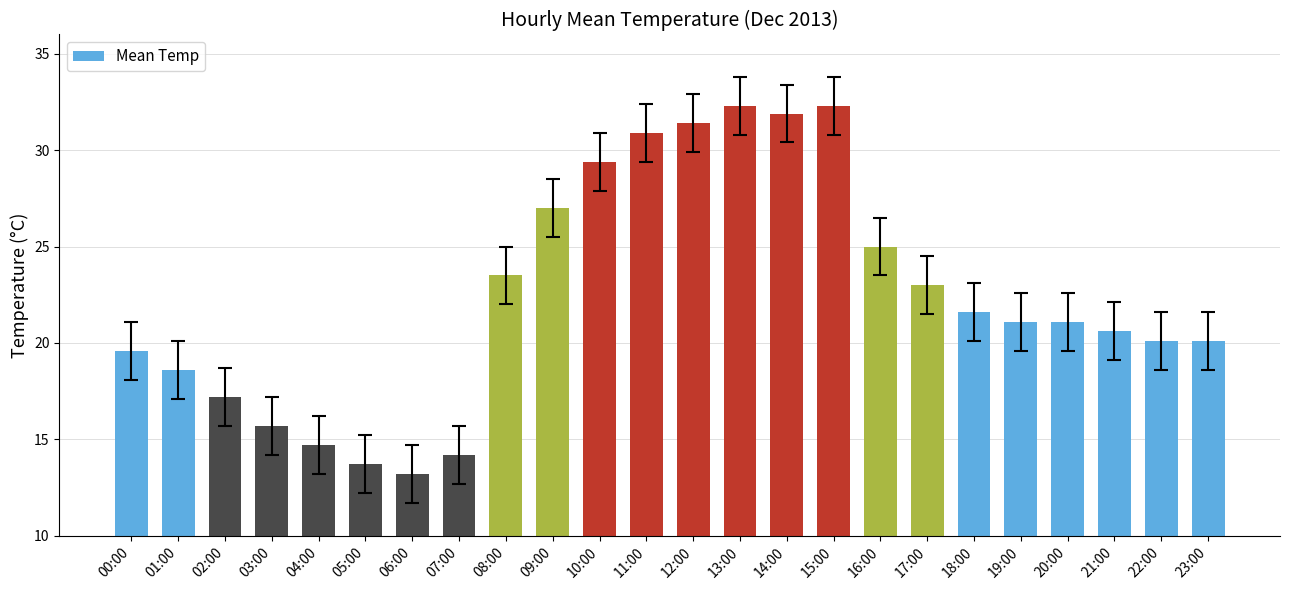

True or false: the data shows 19.6 at 00:00.

True